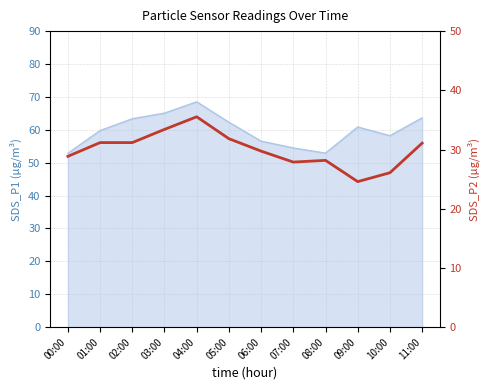

How many values are below 31?

6